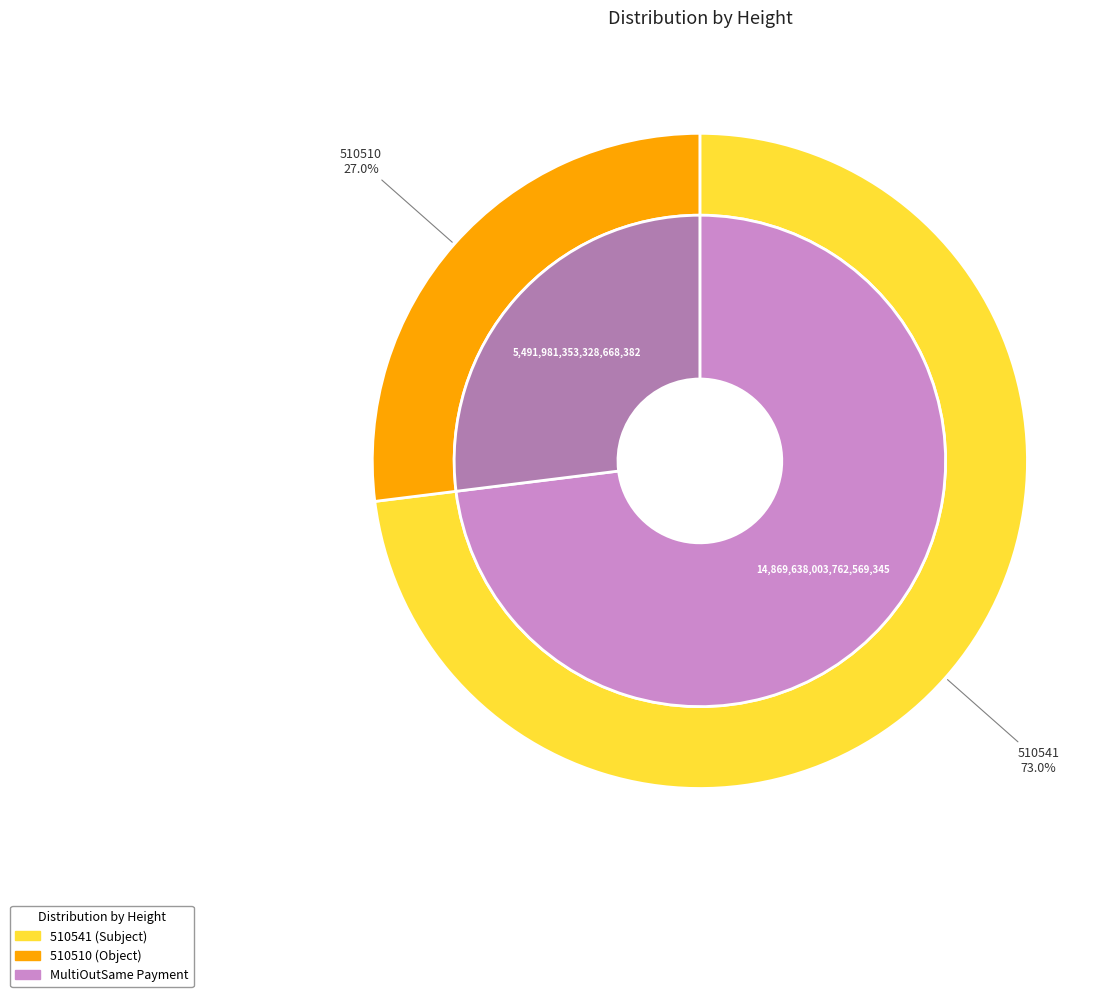

Does any single category account for the majority?

Yes